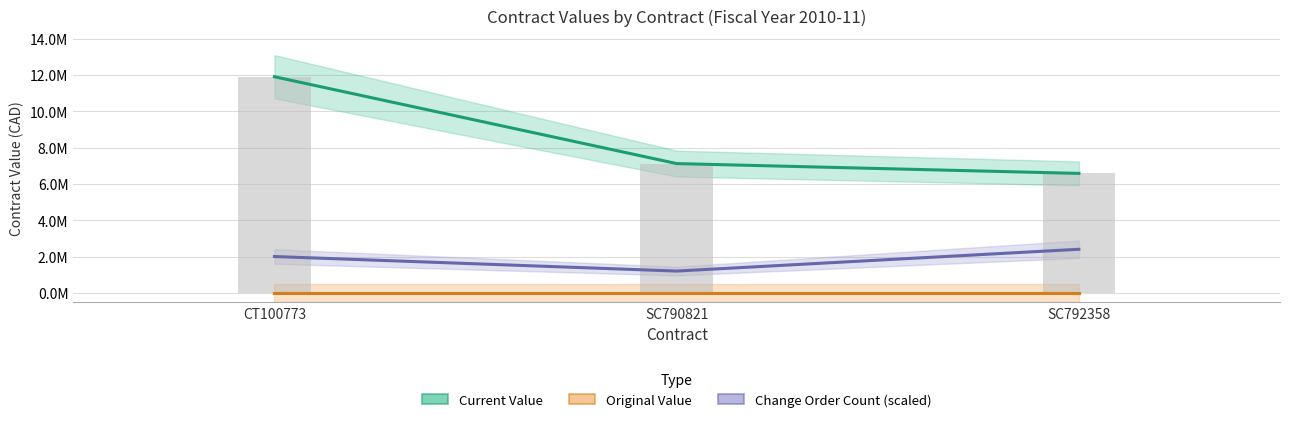

List the labels in order of Change Order Count (scaled) value, smallest first.

SC790821, CT100773, SC792358